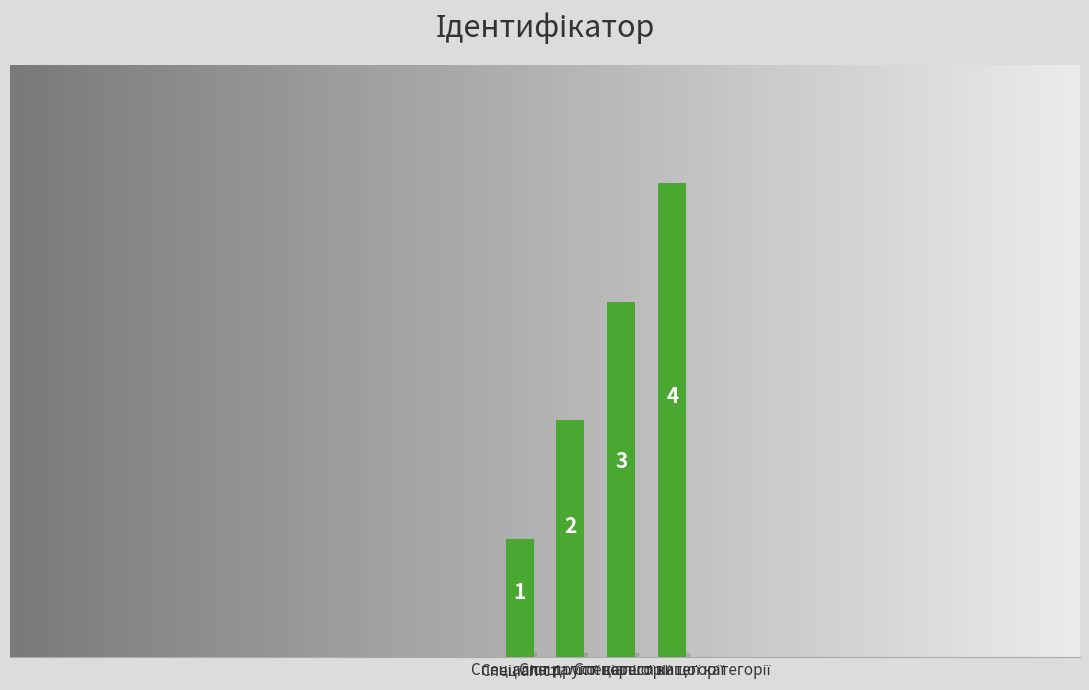

What is the value of the 1st bar from the left?

1